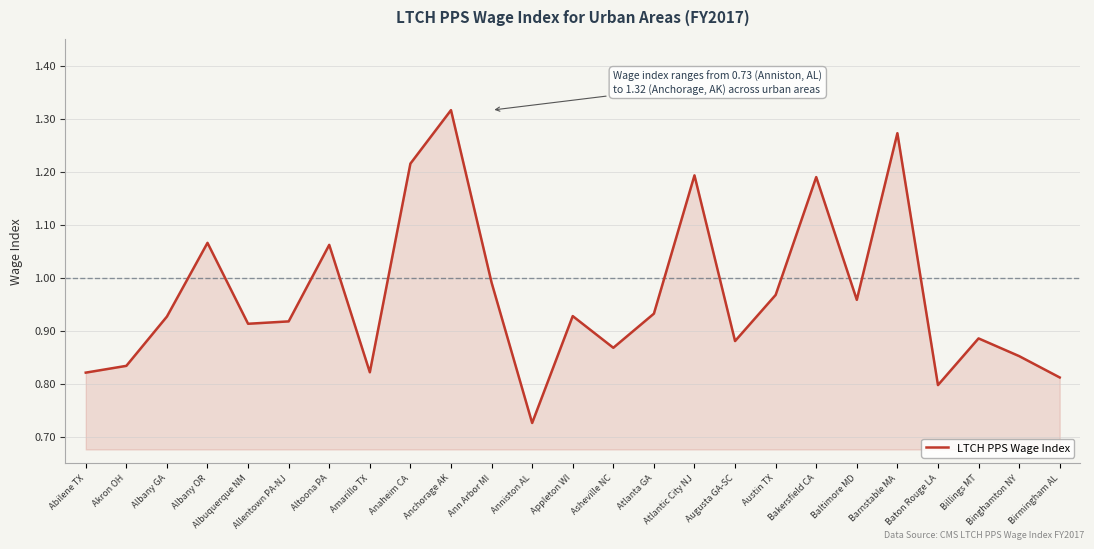

Where is the data nearest to the value 1?

Ann Arbor MI